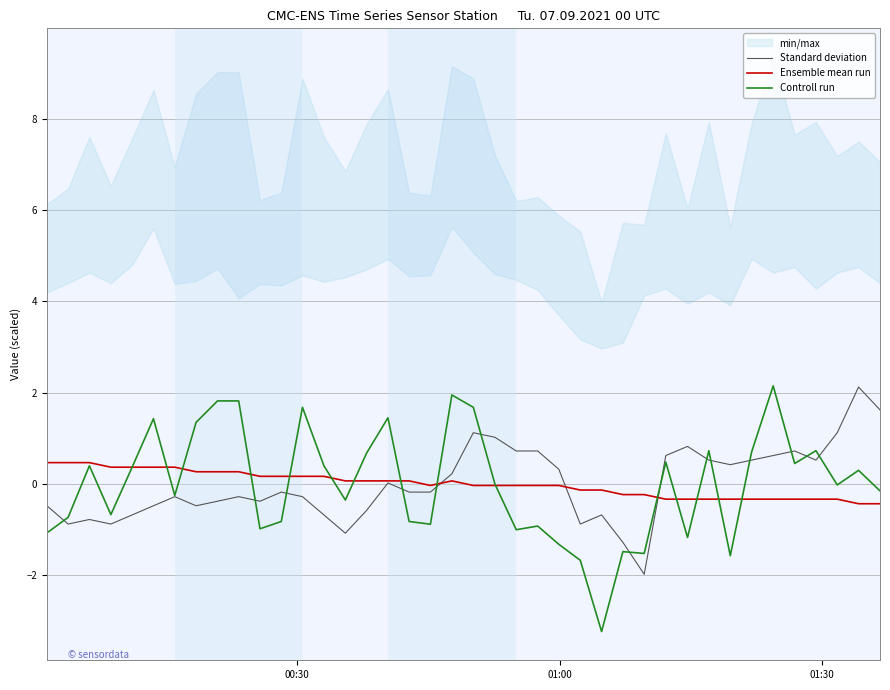

Reading left to right, transcribe all the data shown in this chart.

Standard deviation: -0.5	-0.9	-0.8	-0.9	-0.7	-0.5	-0.3	-0.5	-0.4	-0.3	-0.4	-0.2	-0.3	-0.7	-1.1	-0.6	0.0	-0.2	-0.2	0.2	1.1	1.0	0.7	0.7	0.3	-0.9	-0.7	-1.3	-2.0	0.6	0.8	0.5	0.4	0.5	0.6	0.7	0.5	1.1	2.1	1.6
Ensemble mean run: 0.5	0.5	0.5	0.4	0.4	0.4	0.4	0.3	0.3	0.3	0.2	0.2	0.2	0.2	0.1	0.1	0.1	0.1	-0.0	0.1	-0.0	-0.0	-0.0	-0.0	-0.0	-0.1	-0.1	-0.2	-0.2	-0.3	-0.3	-0.3	-0.3	-0.3	-0.3	-0.3	-0.3	-0.3	-0.4	-0.4
Controll run: -1.1	-0.7	0.4	-0.7	0.4	1.4	-0.2	1.4	1.8	1.8	-1.0	-0.8	1.7	0.4	-0.3	0.7	1.5	-0.8	-0.9	2.0	1.7	0.0	-1.0	-0.9	-1.3	-1.7	-3.2	-1.5	-1.5	0.5	-1.2	0.7	-1.6	0.7	2.2	0.5	0.7	-0.0	0.3	-0.1